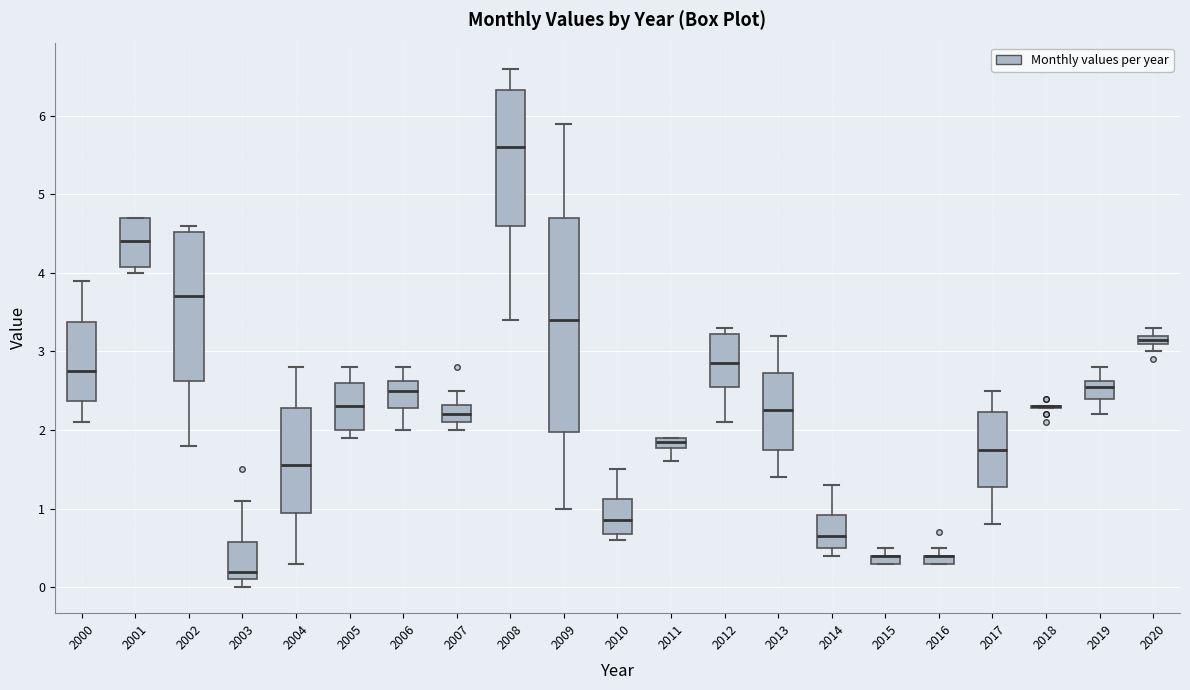

Where does the upper whisker of the box at x = 2003 end on the y-axis? The values are not printed on the chart, so give them approximately, as read against the axis.

1.1